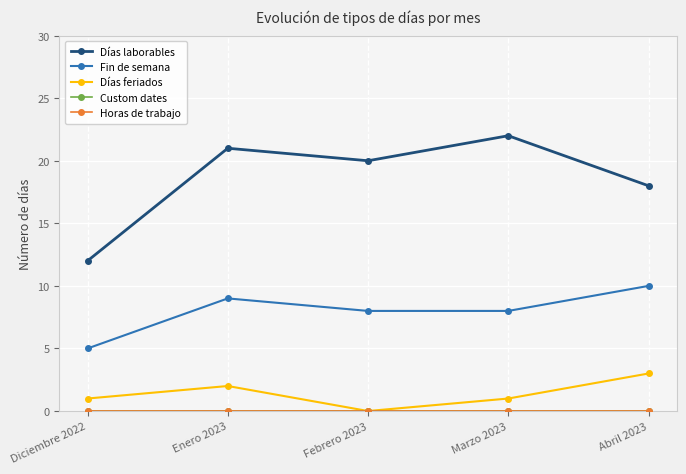

Does the chart have visible grid lines?

Yes